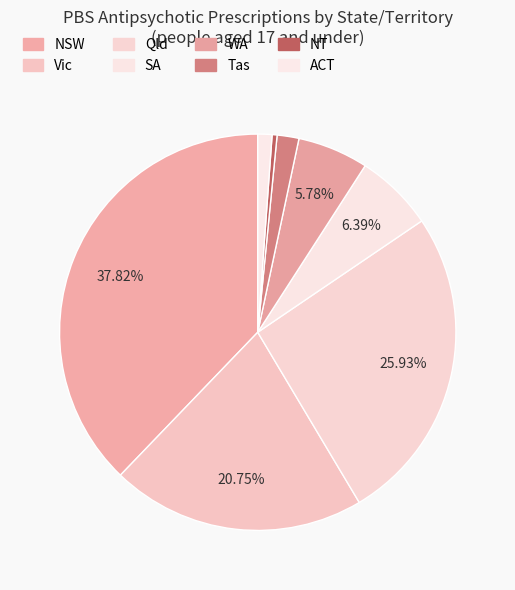

What is the total percentage of WA and NSW?

43.6%